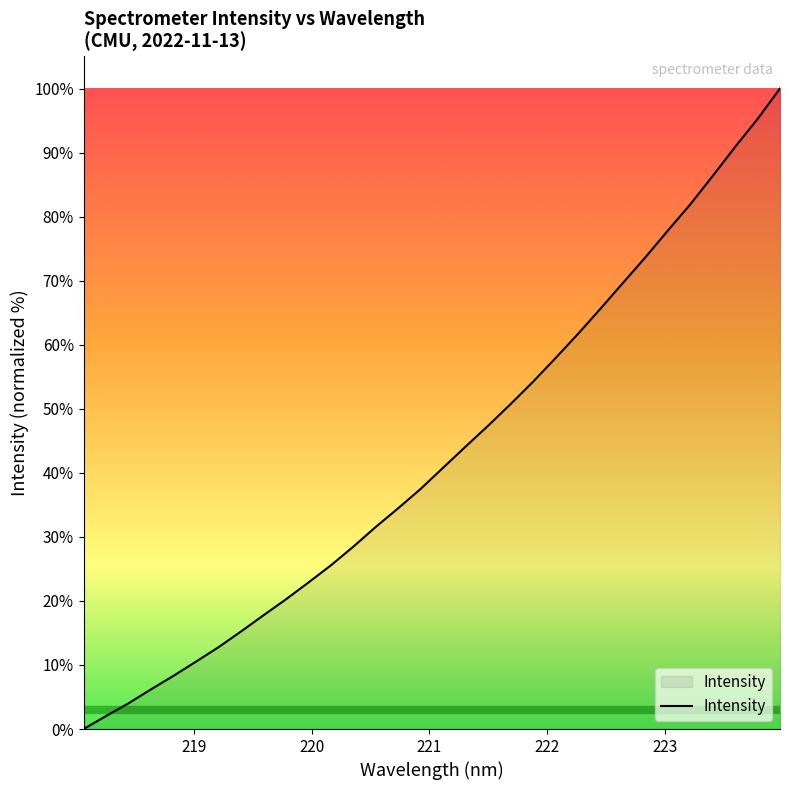

What is the difference between the maximum and minimum values?

100.0